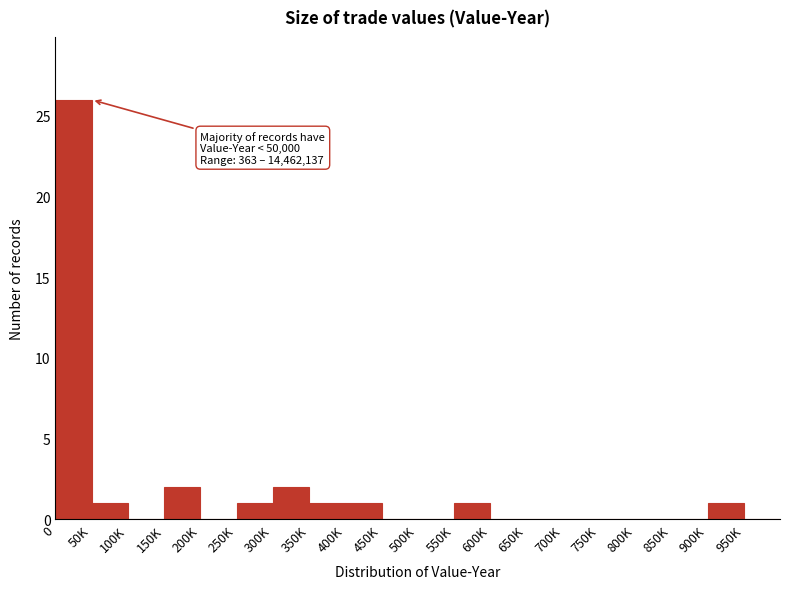

Reading left to right, list all the values displayed in this chart.

0=26	50K=1	100K=0	150K=2	200K=0	250K=1	300K=2	350K=1	400K=1	450K=0	500K=0	550K=1	600K=0	650K=0	700K=0	750K=0	800K=0	850K=0	900K=1	950K=0